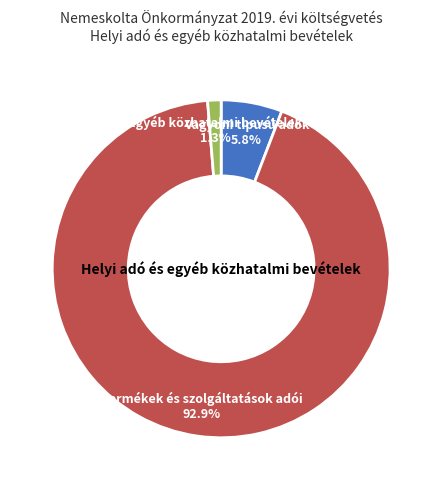

To the nearest percent, what is the difference between the largest and smallest slice percentages?

92%